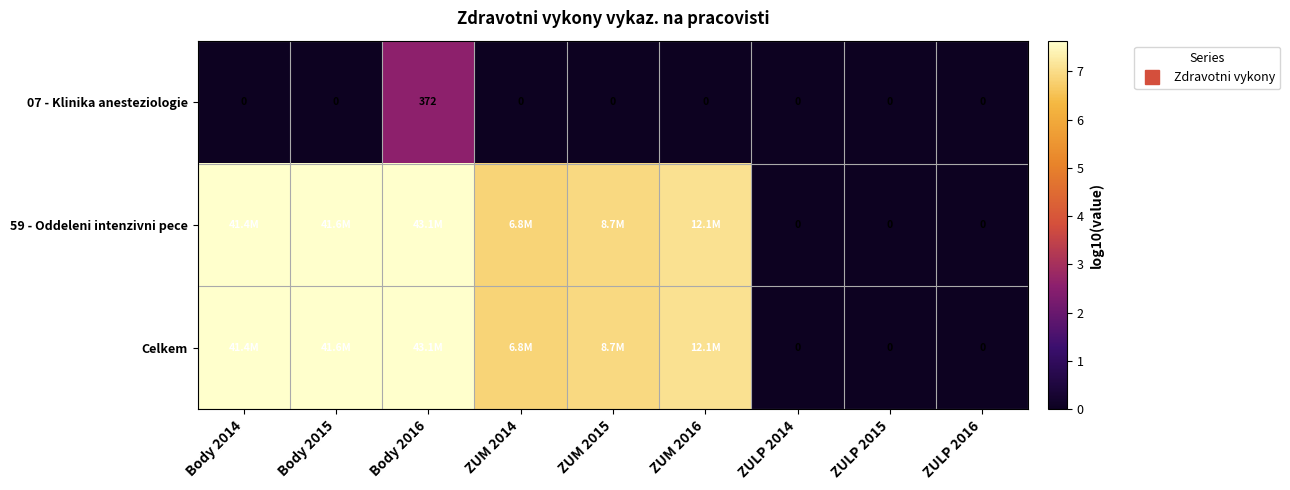

Read the 59 - Oddeleni intenzivni pece value at ZUM 2016.

7.1